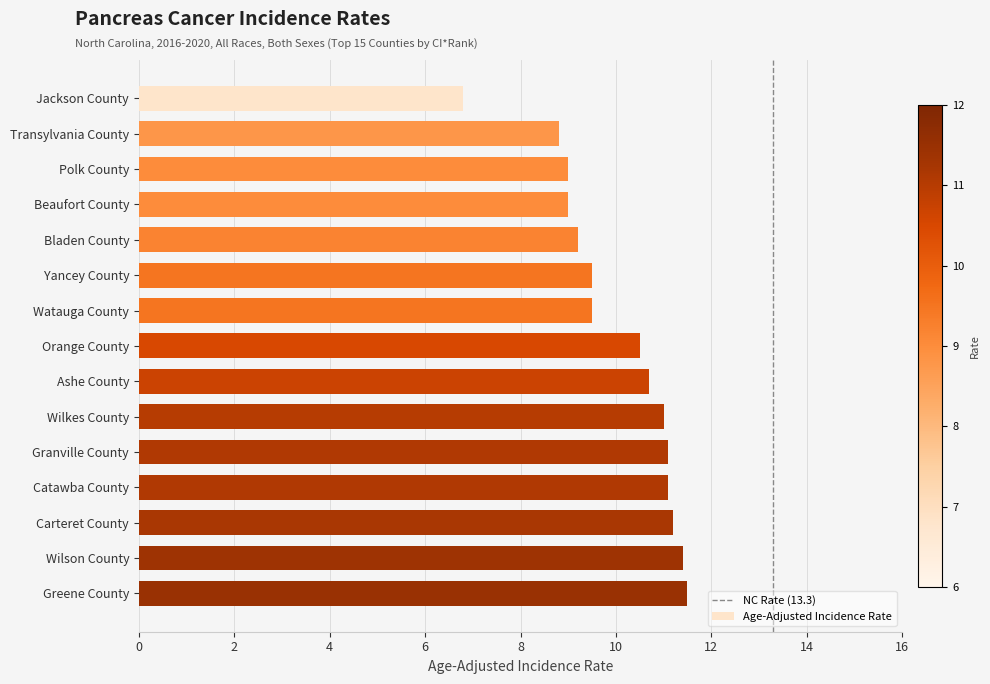

Reading top to bottom, transcribe all the data shown in this chart.

6.8	8.8	9.0	9.0	9.2	9.5	9.5	10.5	10.7	11.0	11.1	11.1	11.2	11.4	11.5